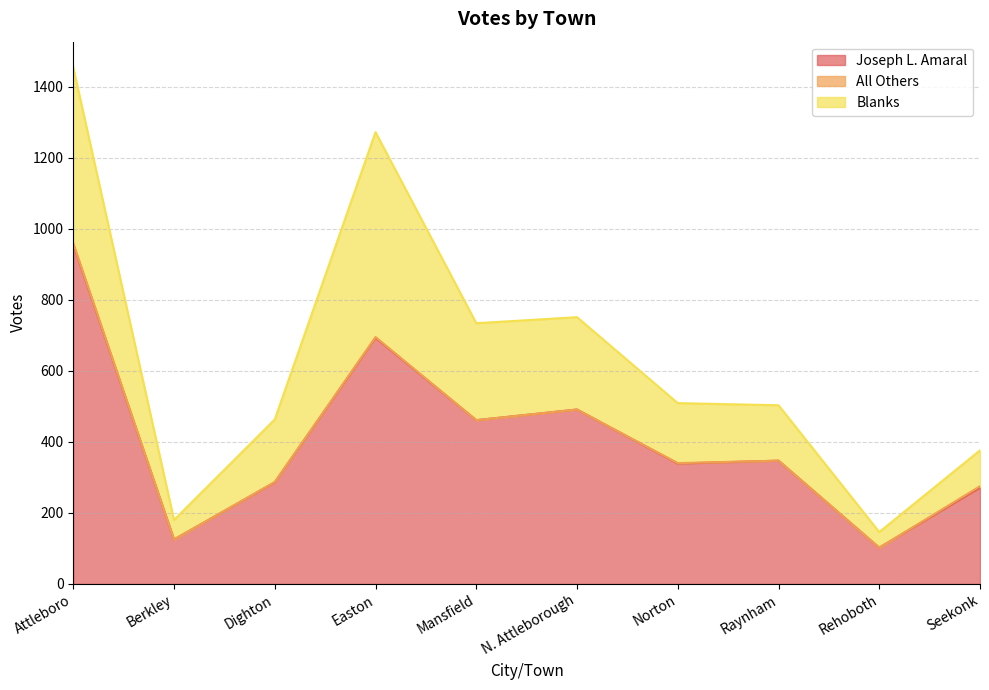

At which label does All Others first exceed 1?

Attleboro